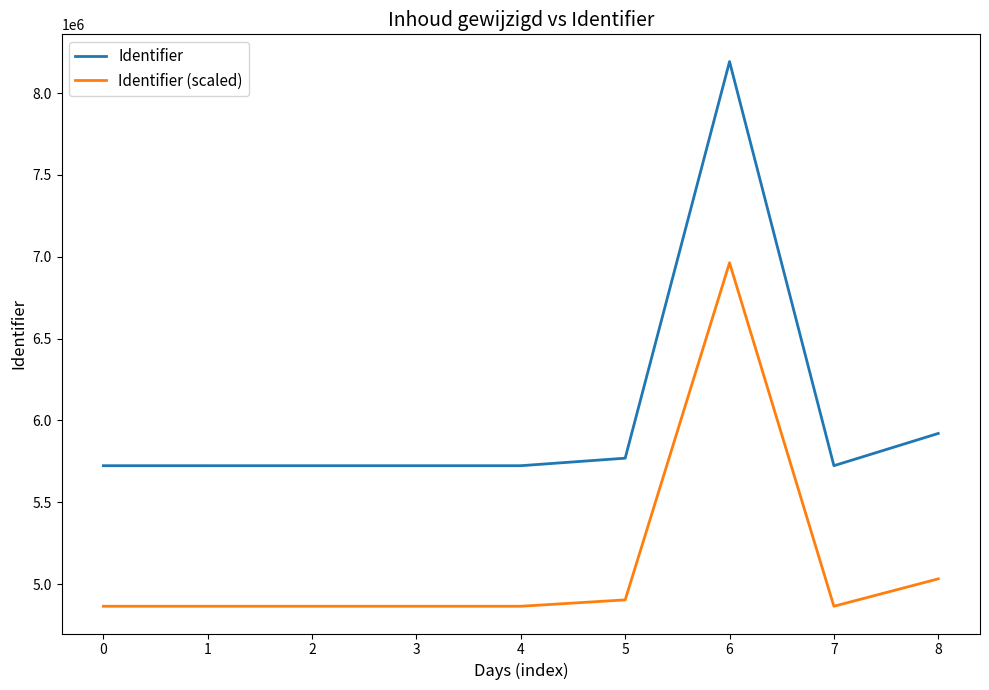

Rank the series at 5 from lowest to highest value.

Identifier (scaled), Identifier